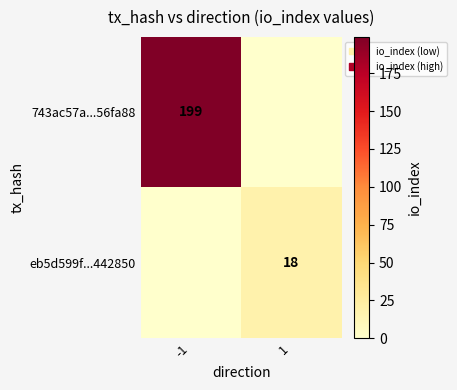

The eb5d599f...442850 series shows 6 at 1. True or false?

False